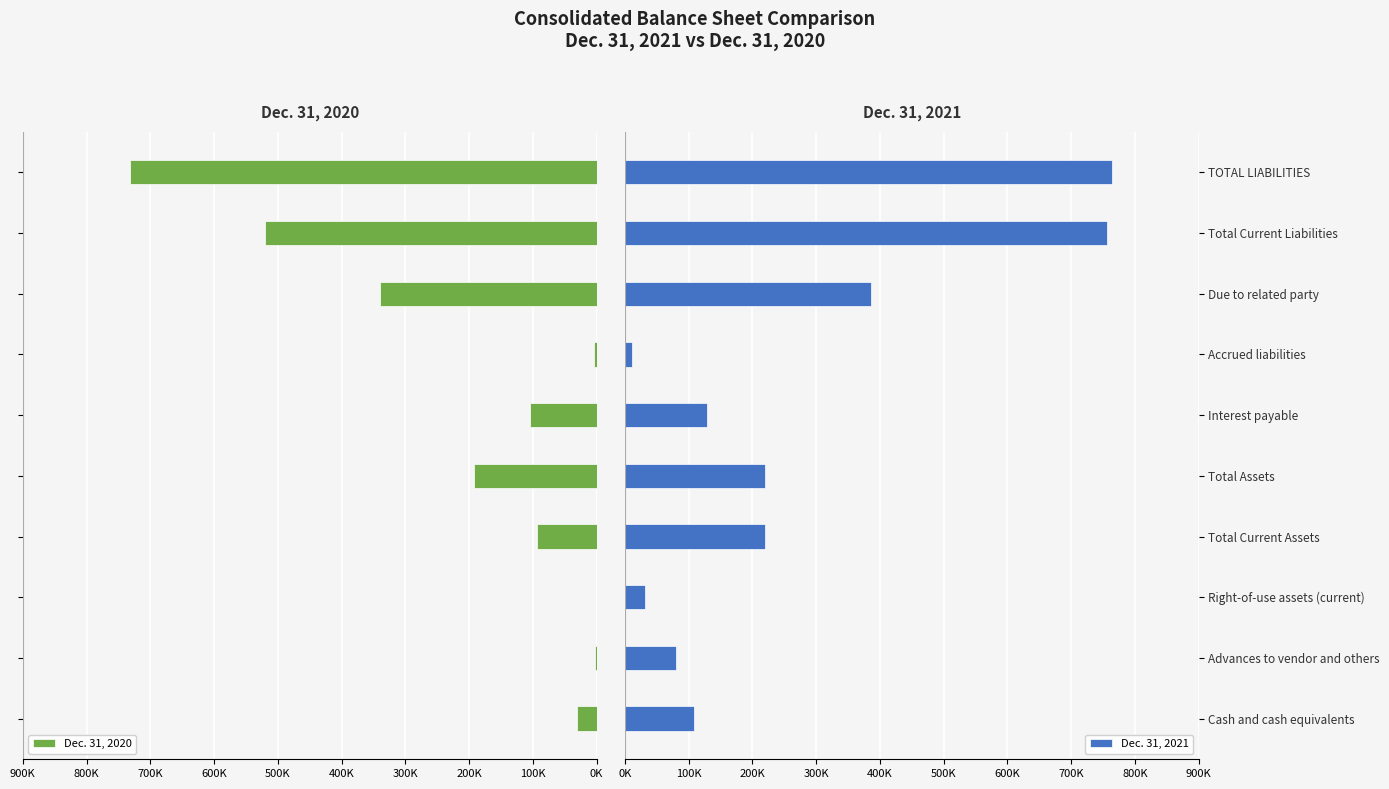

List the series in order of their overall mean, highest first.

Dec. 31, 2021, Dec. 31, 2020